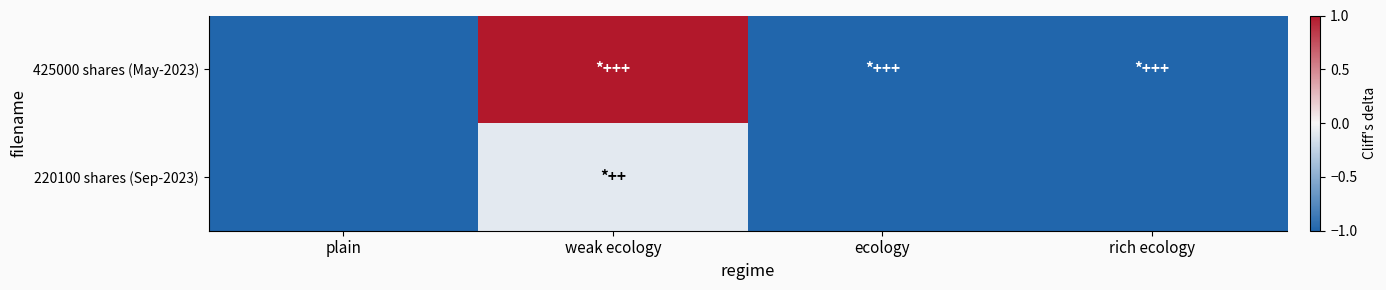

At which category is the sum across all series the highest?

weak ecology